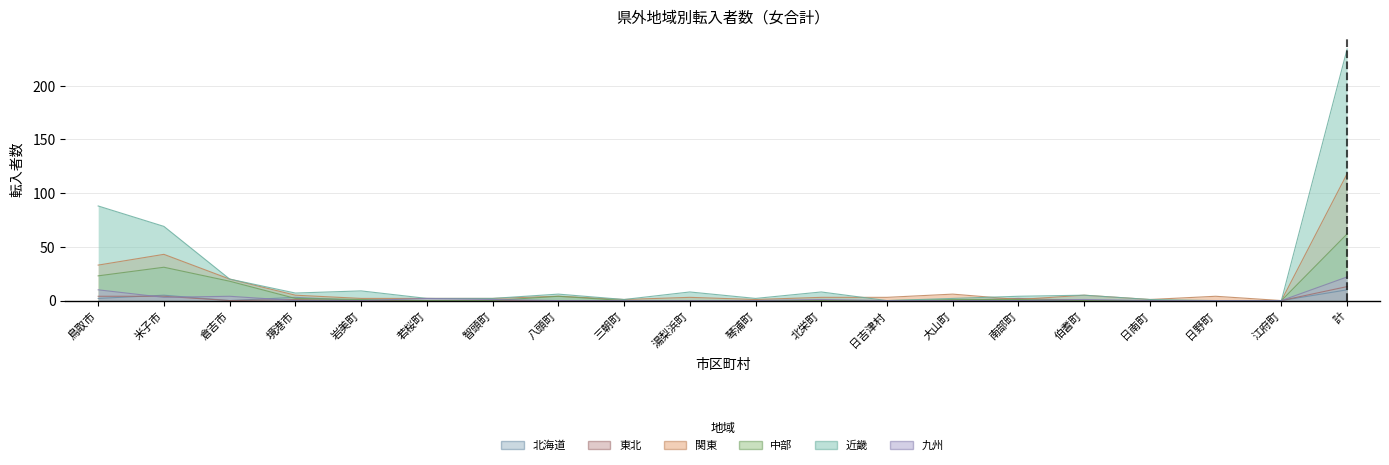

What is the difference between the second highest and minimum values in the 関東 series?

43